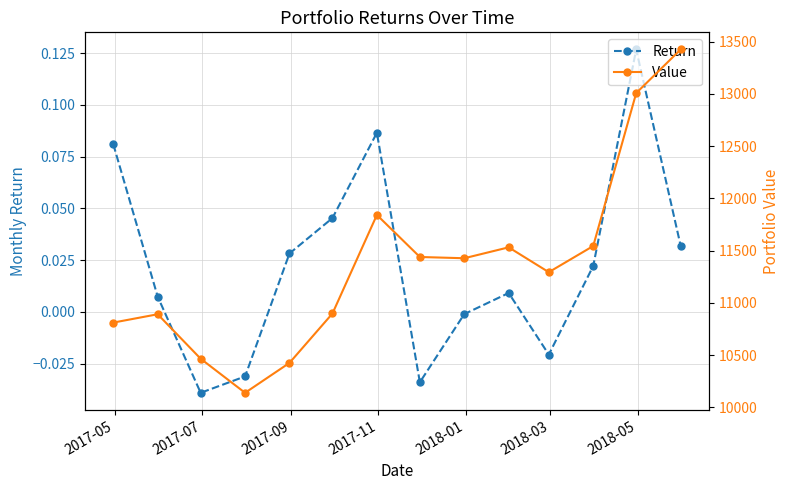

Which series has the largest total across all categories?

Value